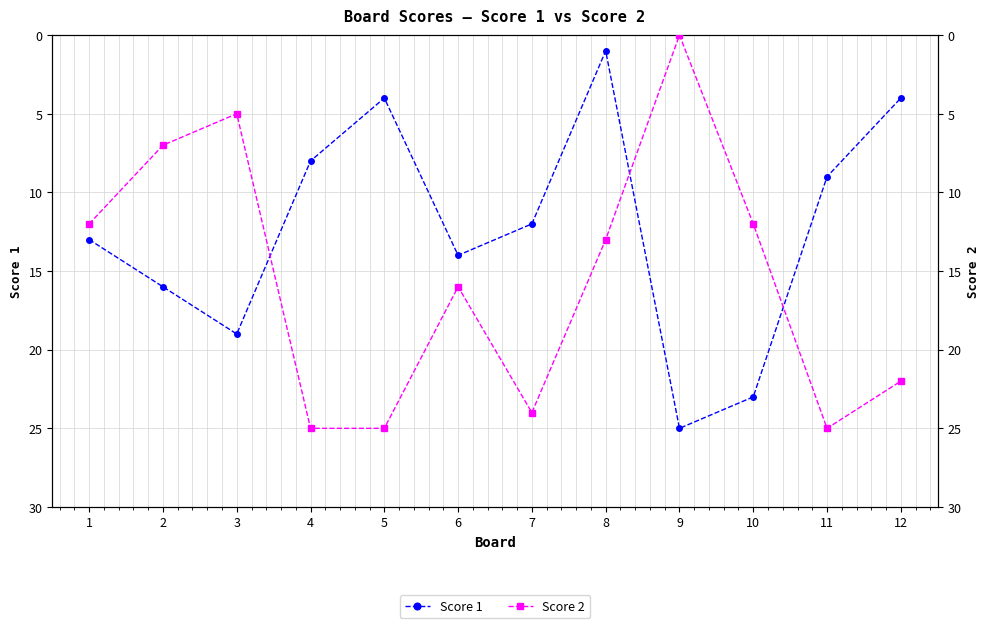

Is the value of Score 1 at 1 greater than the value of Score 2 at 12?

No